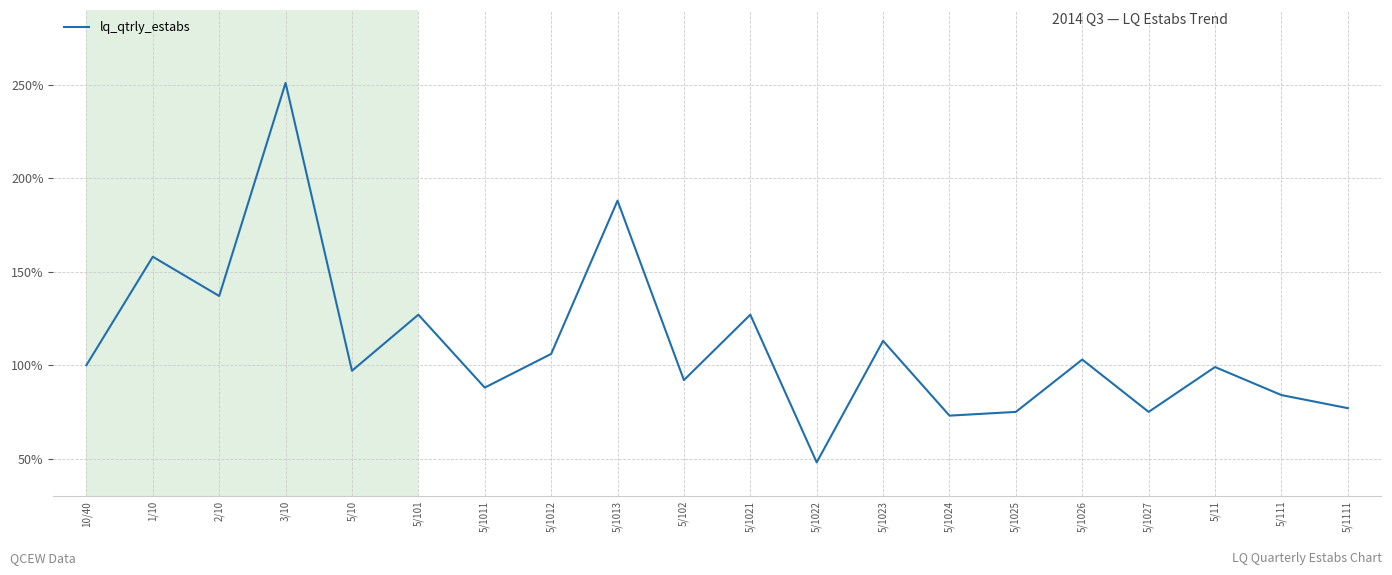

Does the chart have visible grid lines?

Yes